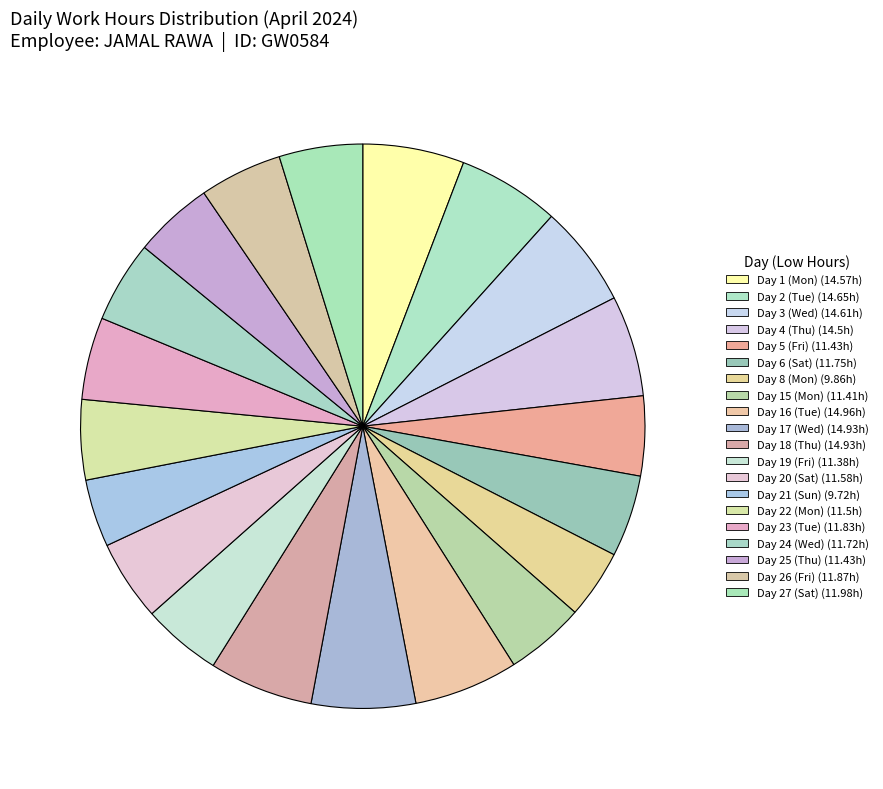

Do Day 26 (Fri) and Day 21 (Sun) together represent more than half of the pie?

No